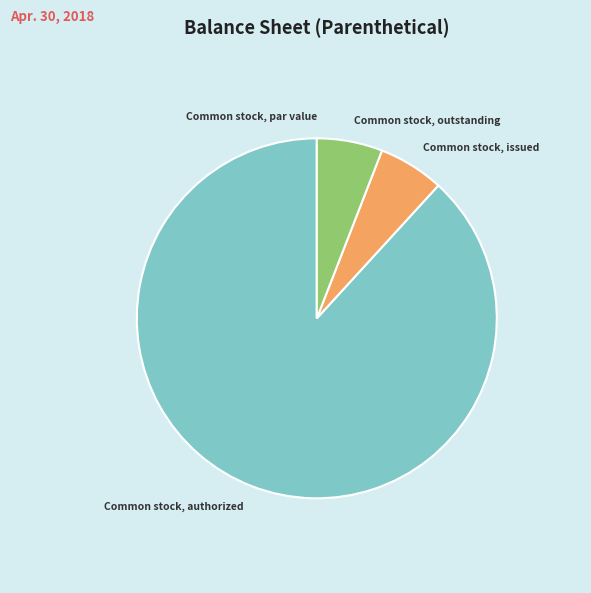

True or false: Common stock, issued accounts for 1% of the total.

False